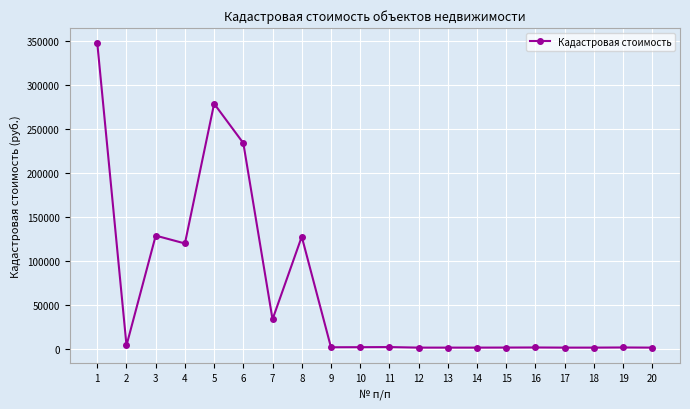

Where is the first local maximum?

3